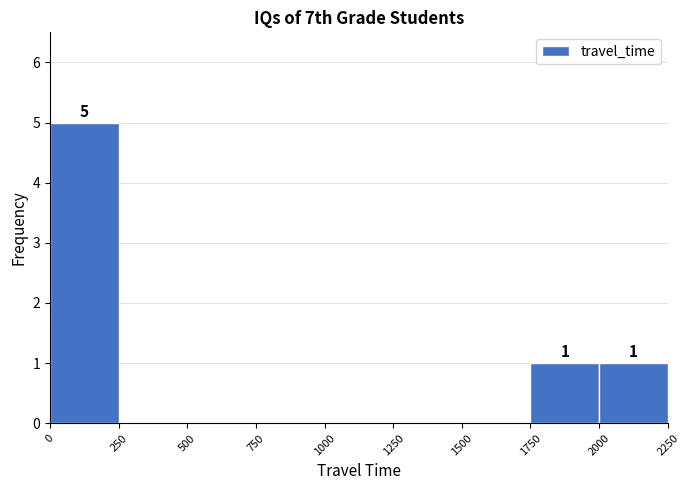

Over which range of the x-axis is the bar tallest?

0 to 250